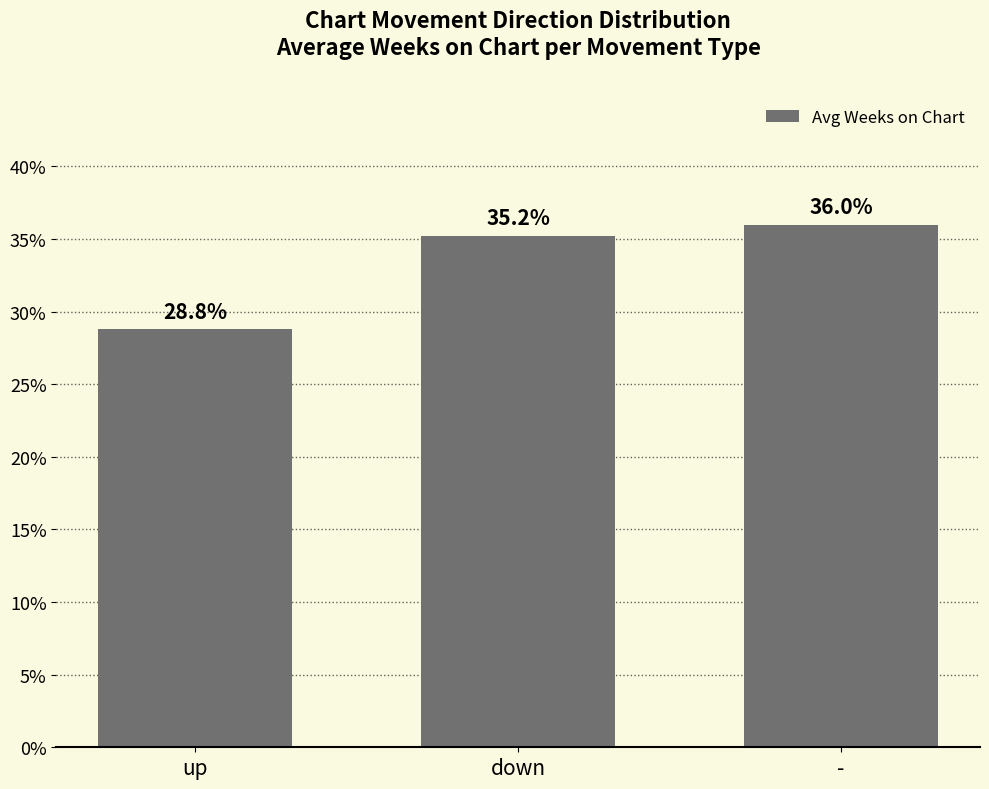

What is the sum of all values?

100.0